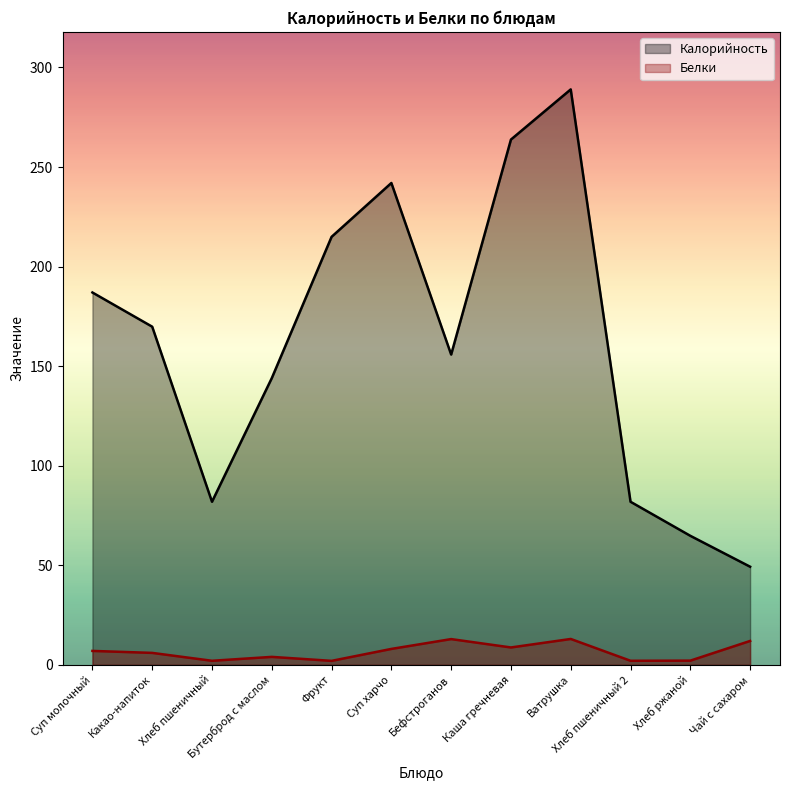

Reading right to left, extract all data points from this chart.

Калорийность: Чай с сахаром=49.3	Хлеб ржаной=64.8	Хлеб пшеничный 2=81.9	Ватрушка=289.0	Каша гречневая=263.8	Бефстроганов=155.8	Суп харчо=242.0	Фрукт=214.9	Бутерброд с маслом=144.0	Хлеб пшеничный=81.9	Какао-напиток=169.8	Суп молочный=187.0
Белки: Чай с сахаром=12.0	Хлеб ржаной=2.1	Хлеб пшеничный 2=2.0	Ватрушка=13.0	Каша гречневая=8.7	Бефстроганов=12.9	Суп харчо=8.0	Фрукт=2.0	Бутерброд с маслом=4.0	Хлеб пшеничный=2.0	Какао-напиток=6.0	Суп молочный=7.0